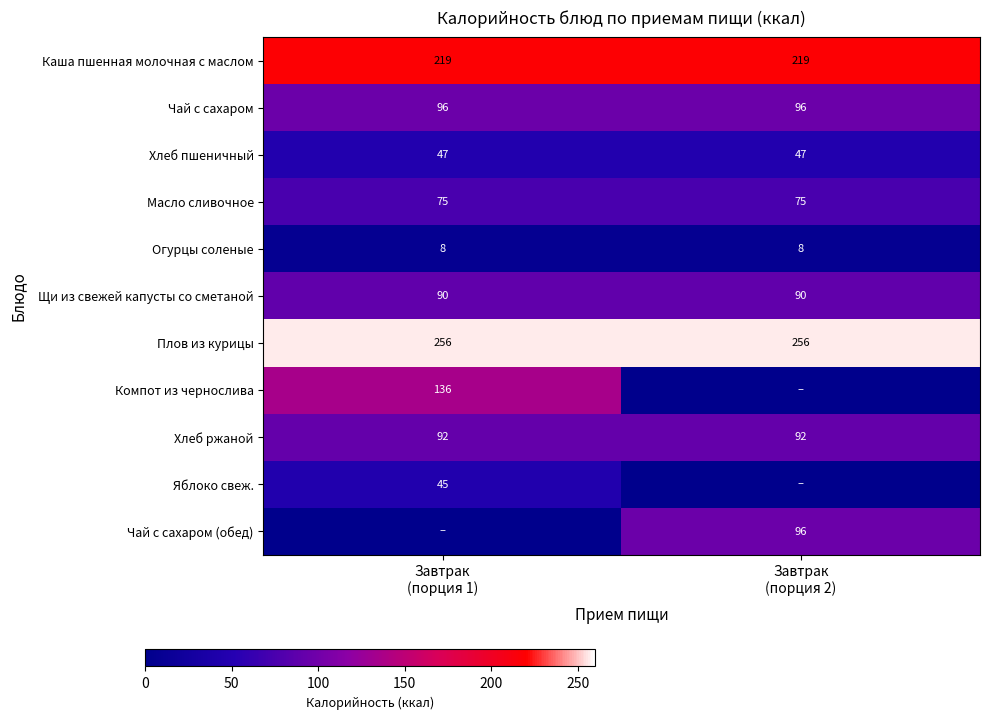

Which label corresponds to the smallest value in the chart?

Завтрак
(порция 2)